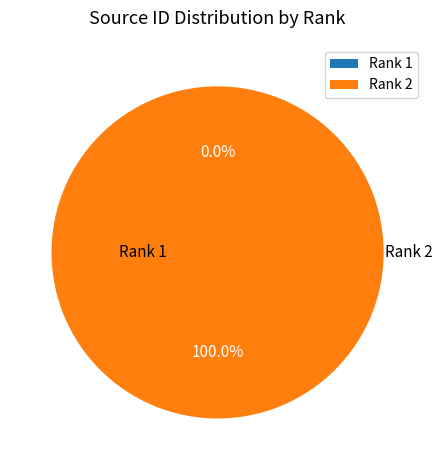

Which slice represents more than half of the pie?

Rank 2